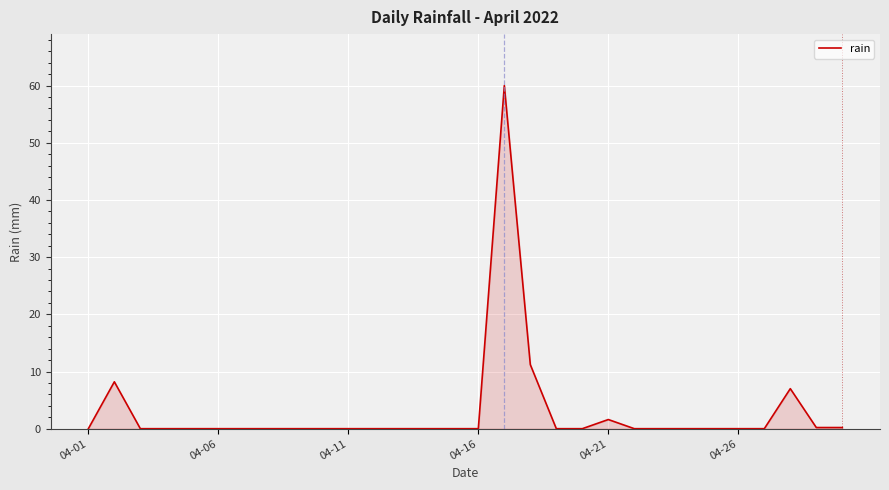

What is the maximum value shown in the chart?

60.0